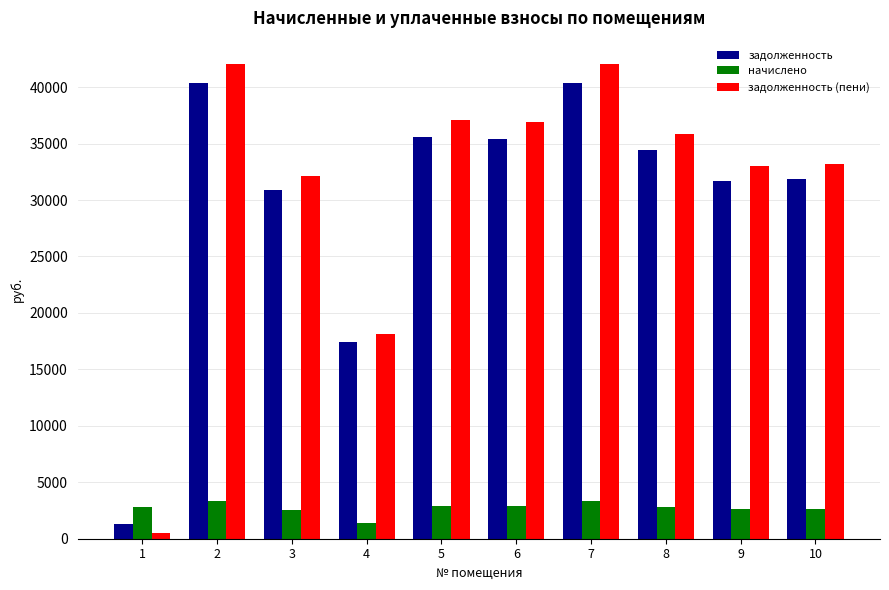

What are all the series names shown in the legend?

задолженность, начислено, задолженность (пени)